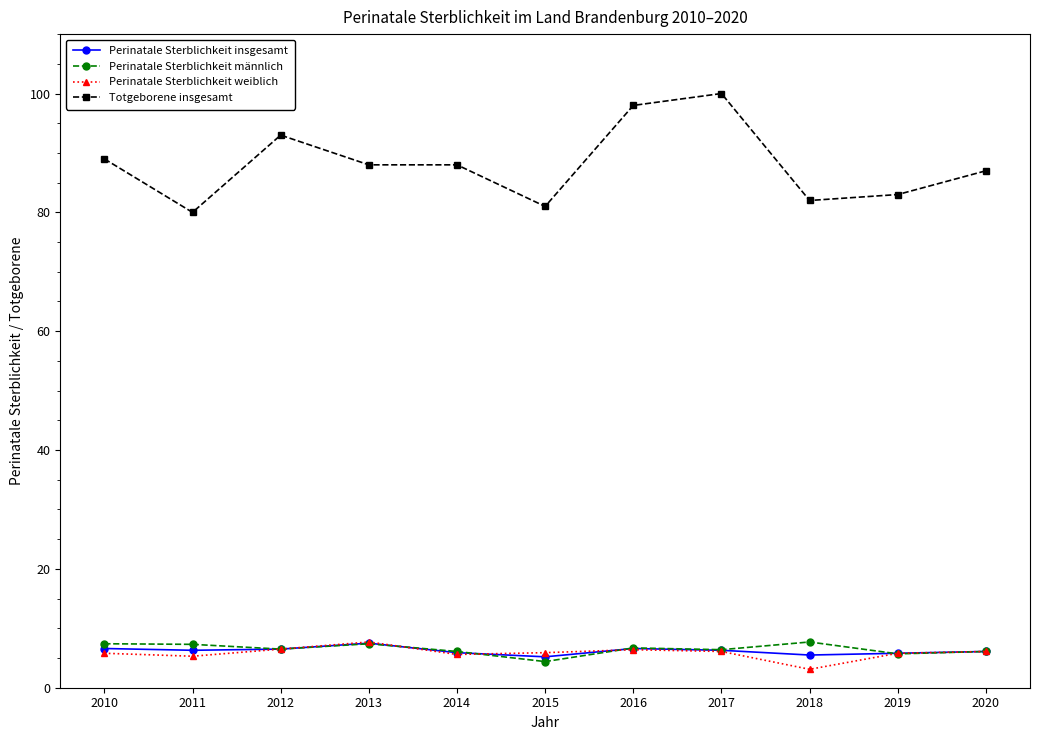

Is this an area chart (filled region under the line)?

No